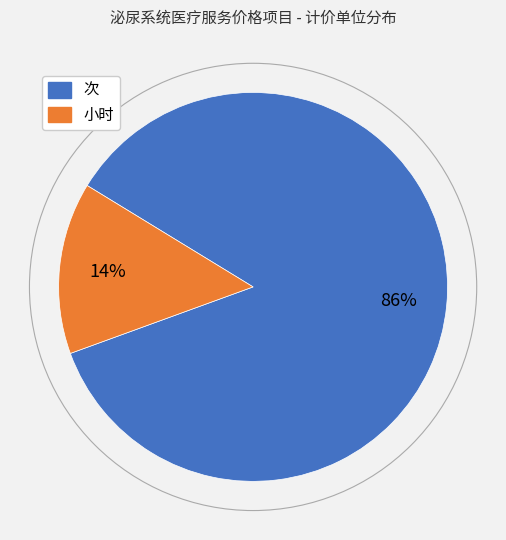

Is the sum of 次 and 小时 greater than half?

Yes